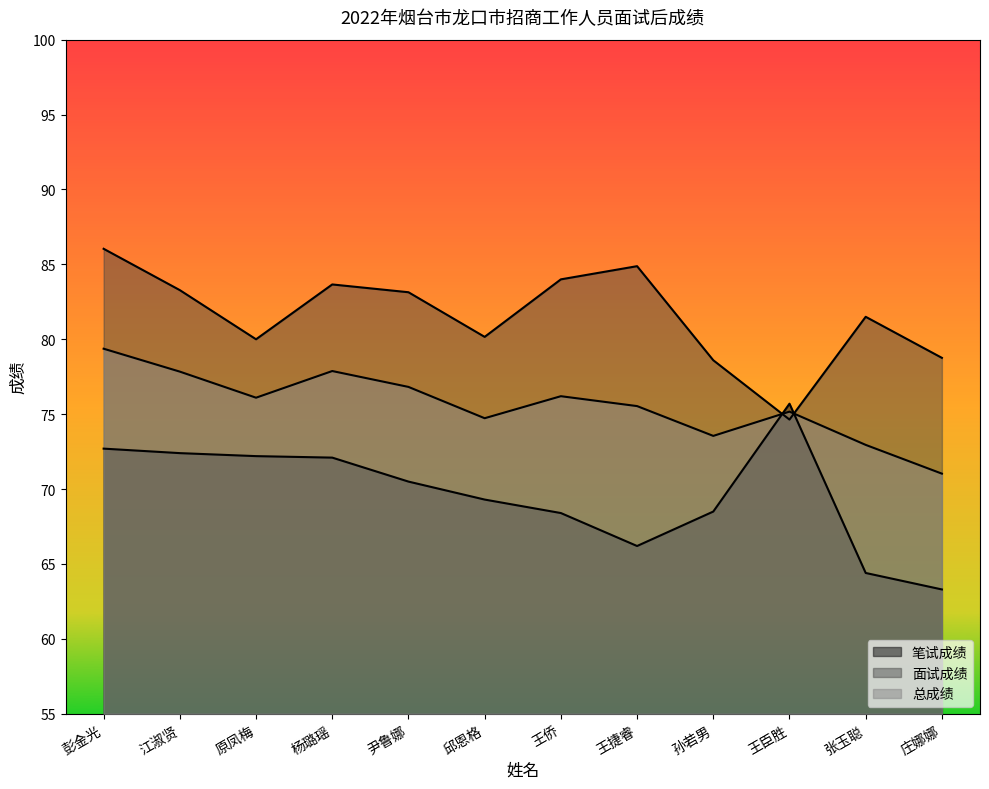

What are all the series names shown in the legend?

笔试成绩, 面试成绩, 总成绩